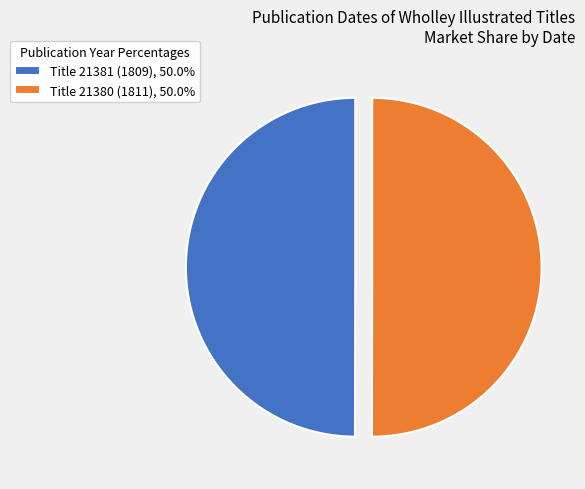

Is the sum of Title 21380 (1811), 50.0% and Title 21381 (1809), 50.0% greater than half?

Yes